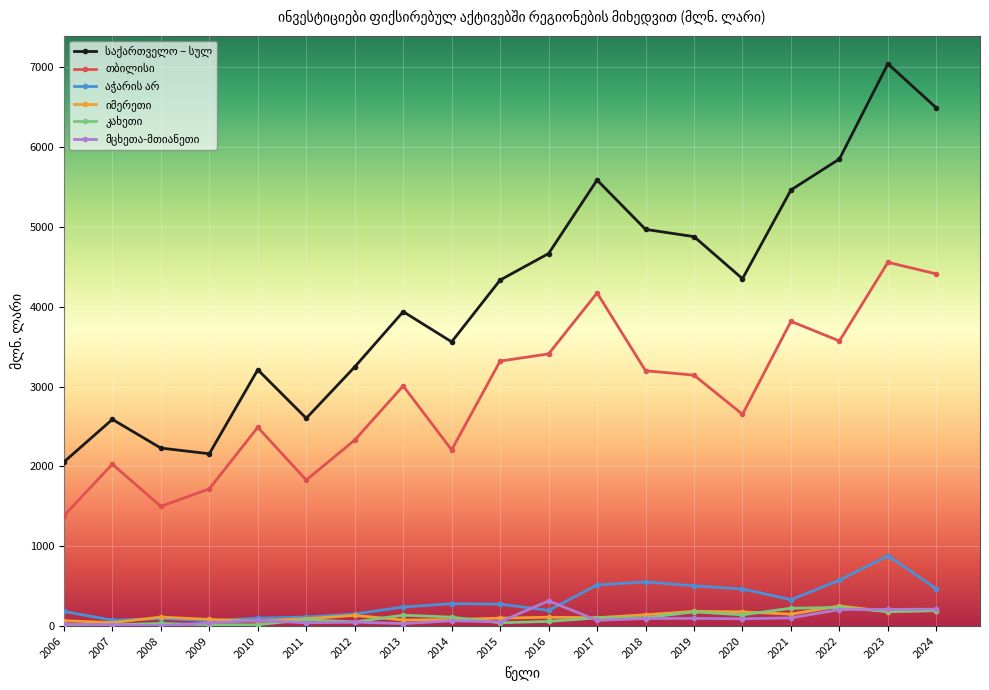

What is the total value across all series at 2012?

5960.4